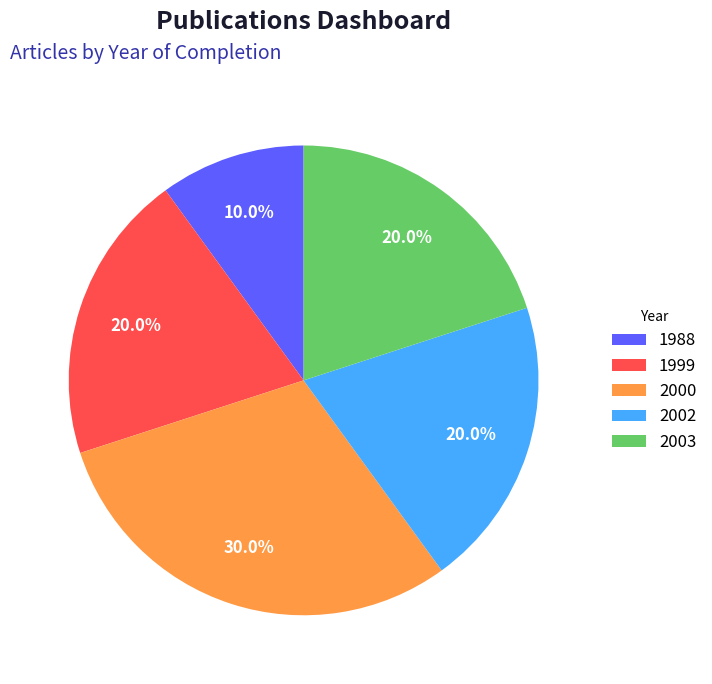

Which category has the biggest portion of the pie?

2000